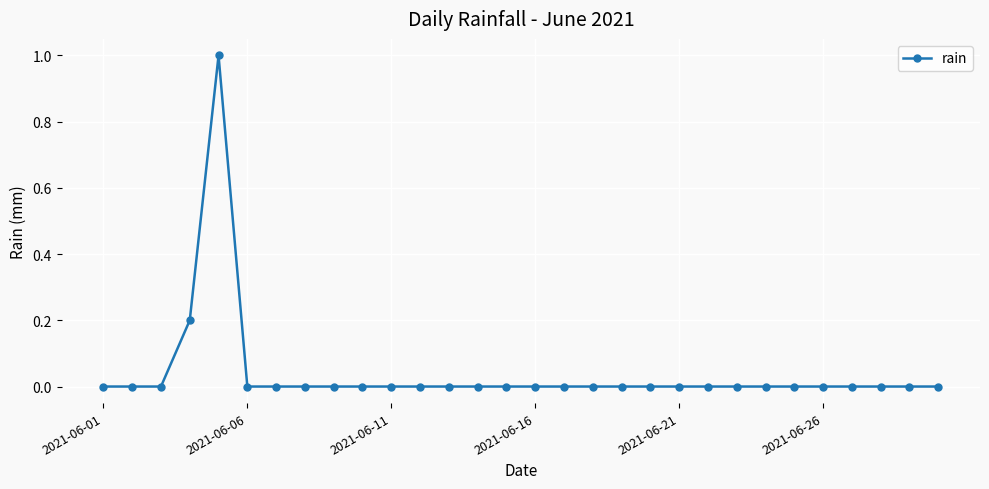

Reading left to right, transcribe all the data shown in this chart.

0.0	0.0	0.0	0.2	1.0	0.0	0.0	0.0	0.0	0.0	0.0	0.0	0.0	0.0	0.0	0.0	0.0	0.0	0.0	0.0	0.0	0.0	0.0	0.0	0.0	0.0	0.0	0.0	0.0	0.0